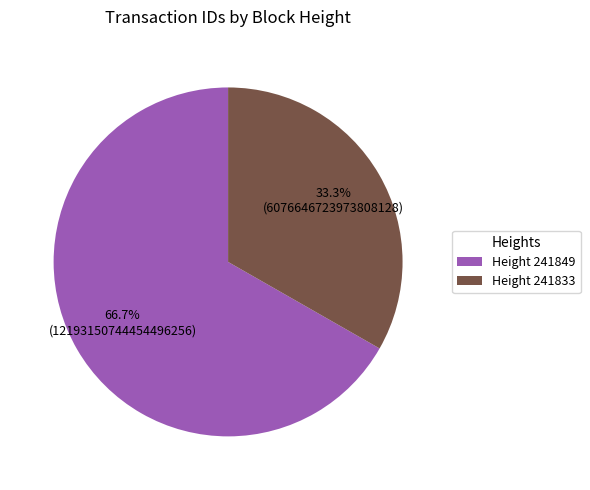

Which slice is the largest?

Height 241849